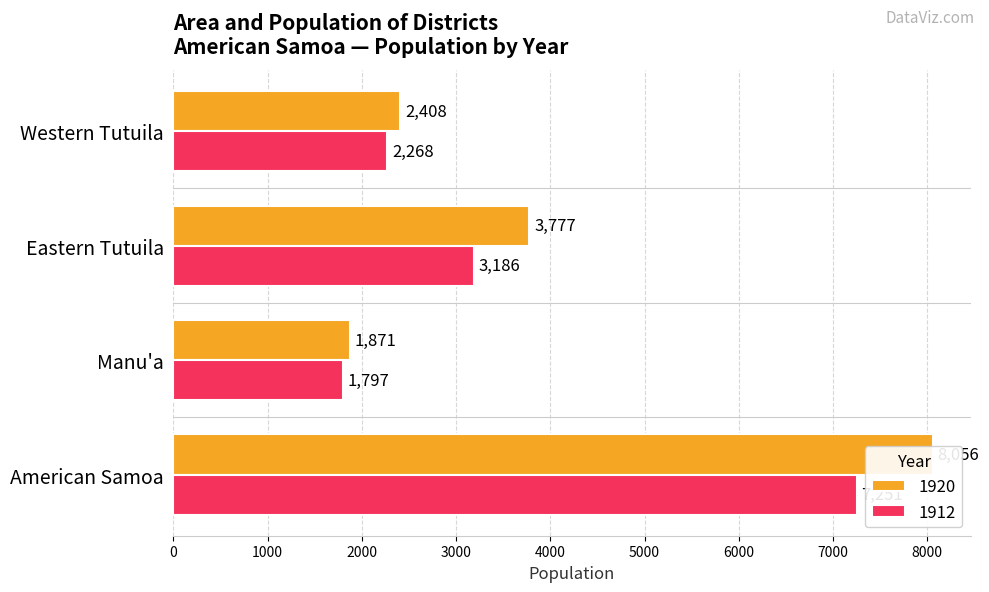

What is the difference between the second highest and second lowest values in the 1920 series?

1369